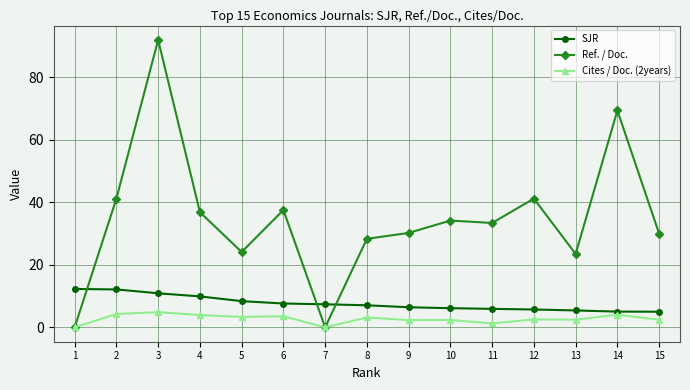

The value of Ref. / Doc. at 6 is 59.9. True or false?

False